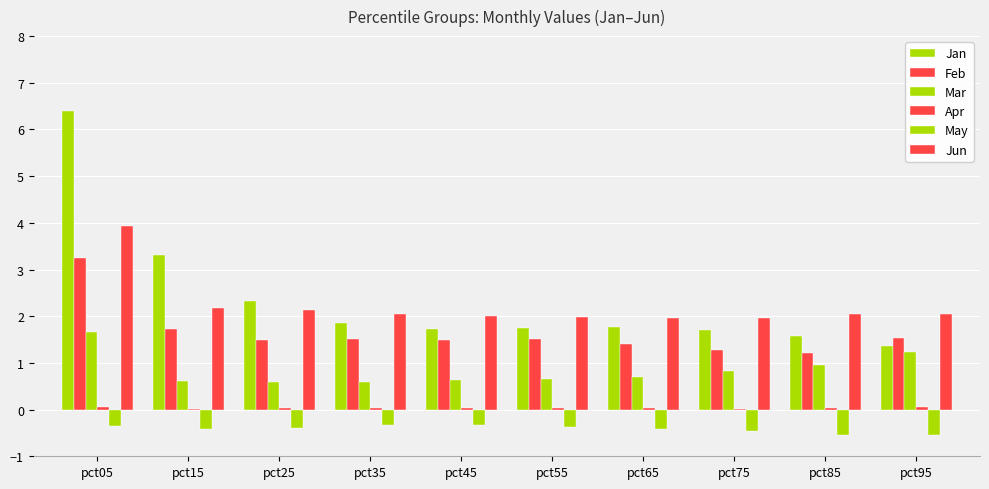

List the series in order of their peak value, lowest first.

May, Apr, Mar, Feb, Jun, Jan